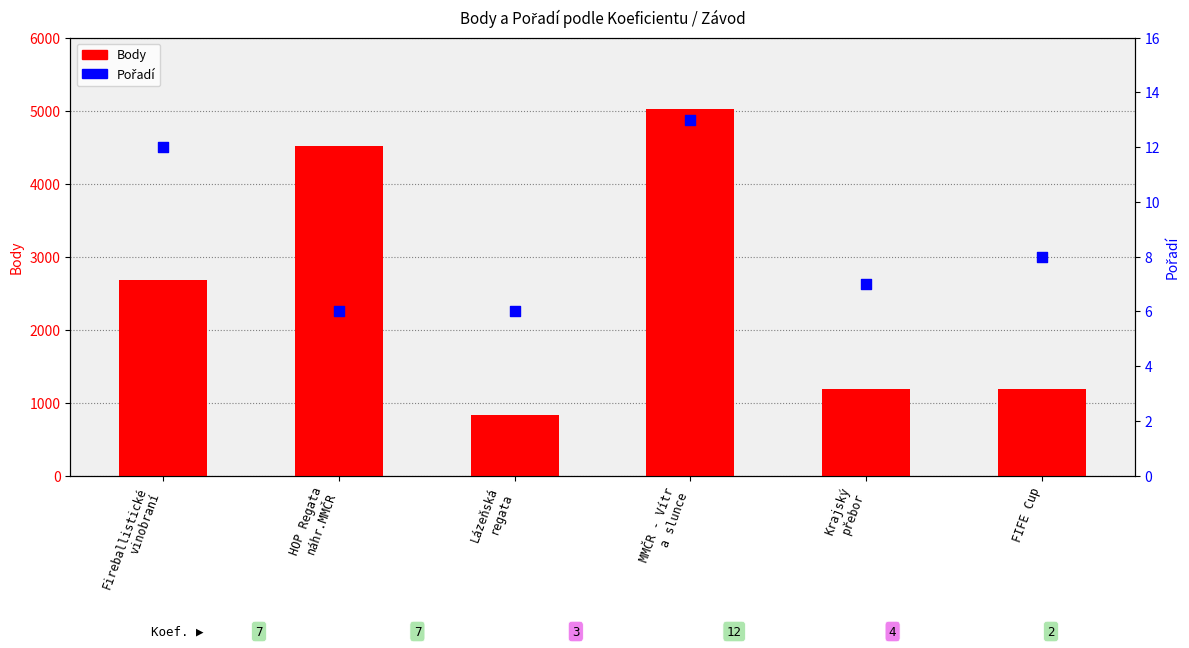

Which series has the largest Y range (max minus min)?

Body